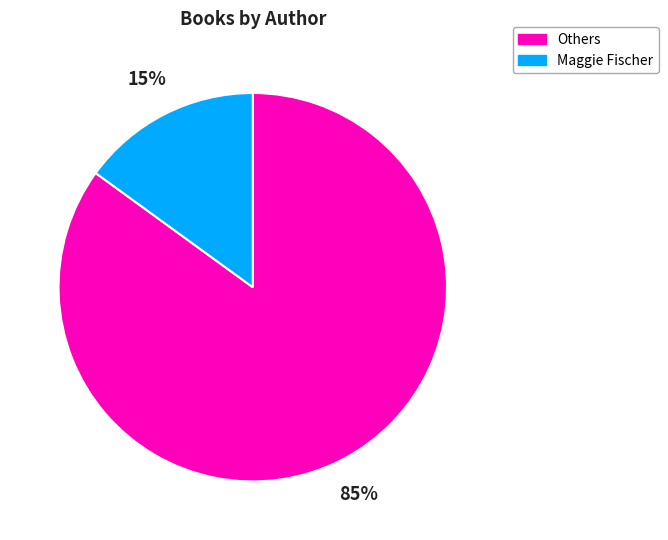

To the nearest percent, what is the average slice percentage?

50%